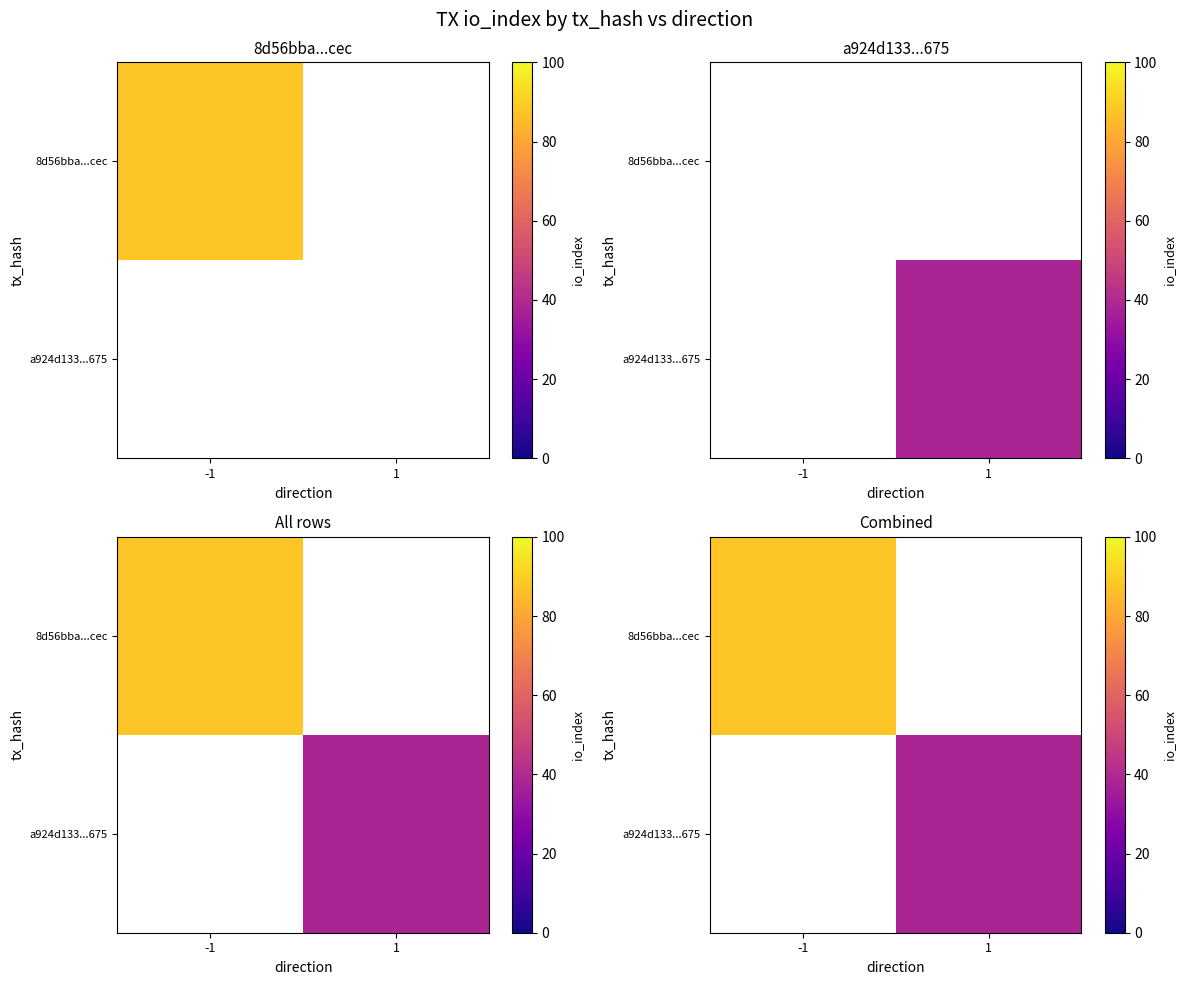

Is the value of a924d133...675 at 1 greater than the value of 8d56bba...cec at -1?

No